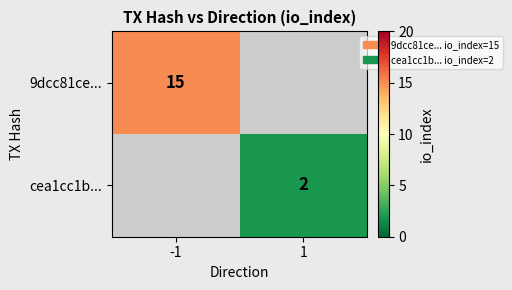

Which category has the highest value across all series?

-1